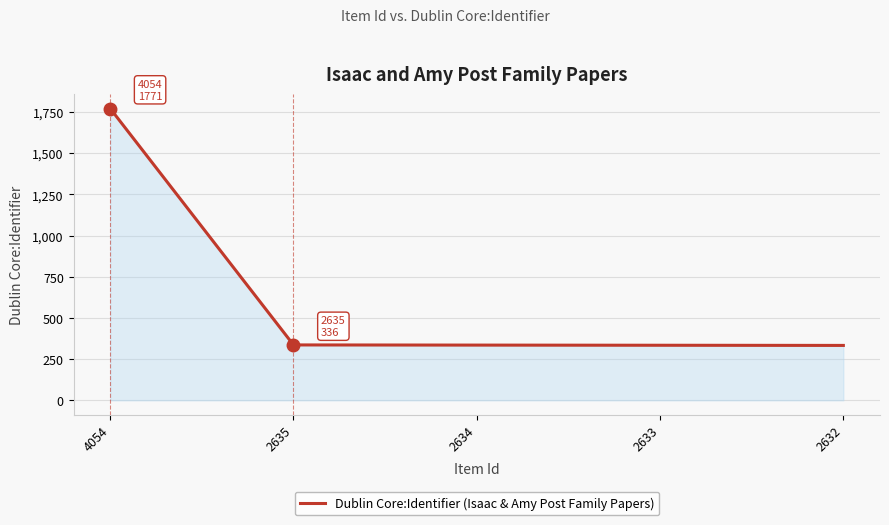

What is the sum of all values?

3109